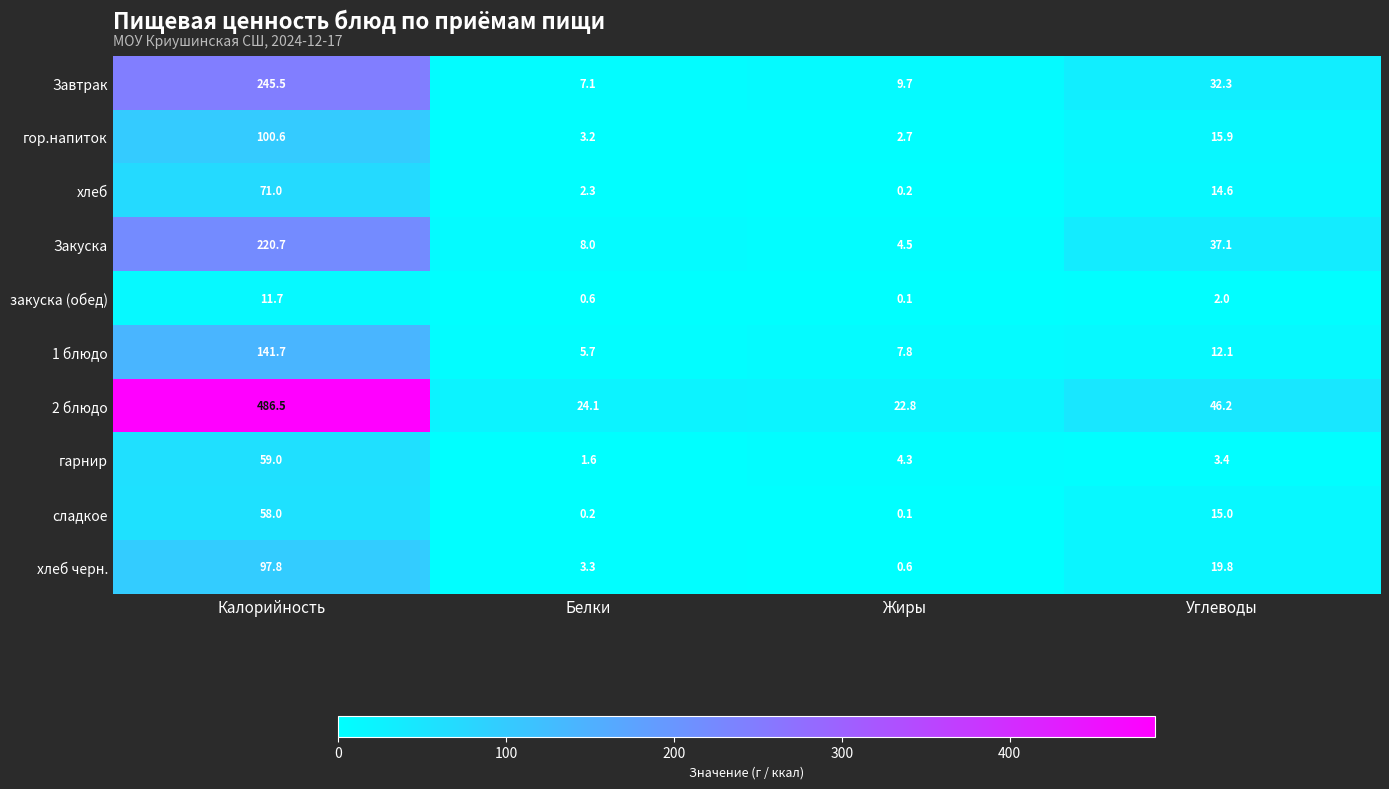

Which series has the largest total across all categories?

2 блюдо